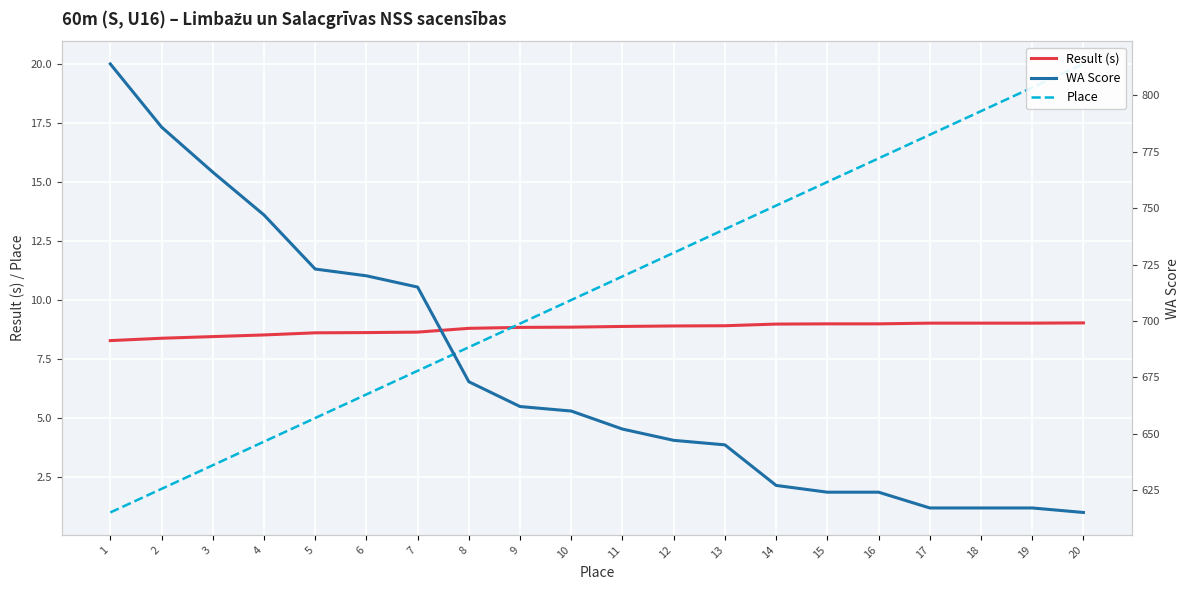

How many lines are shown in the chart?

3